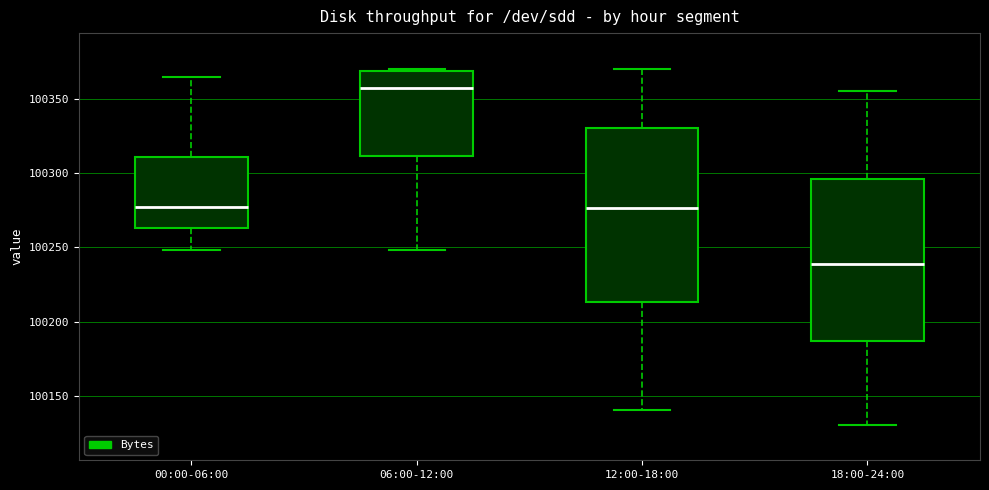

Which box has the lowest median line?

18:00-24:00